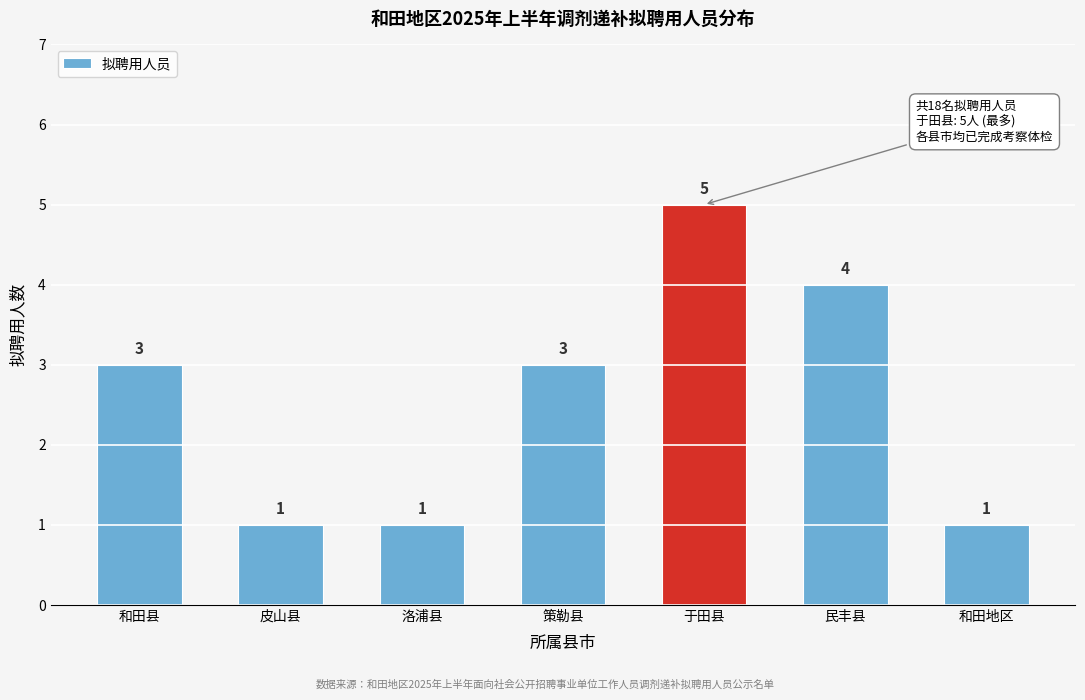

Reading left to right, list all the values displayed in this chart.

和田县=3	皮山县=1	洛浦县=1	策勒县=3	于田县=5	民丰县=4	和田地区=1